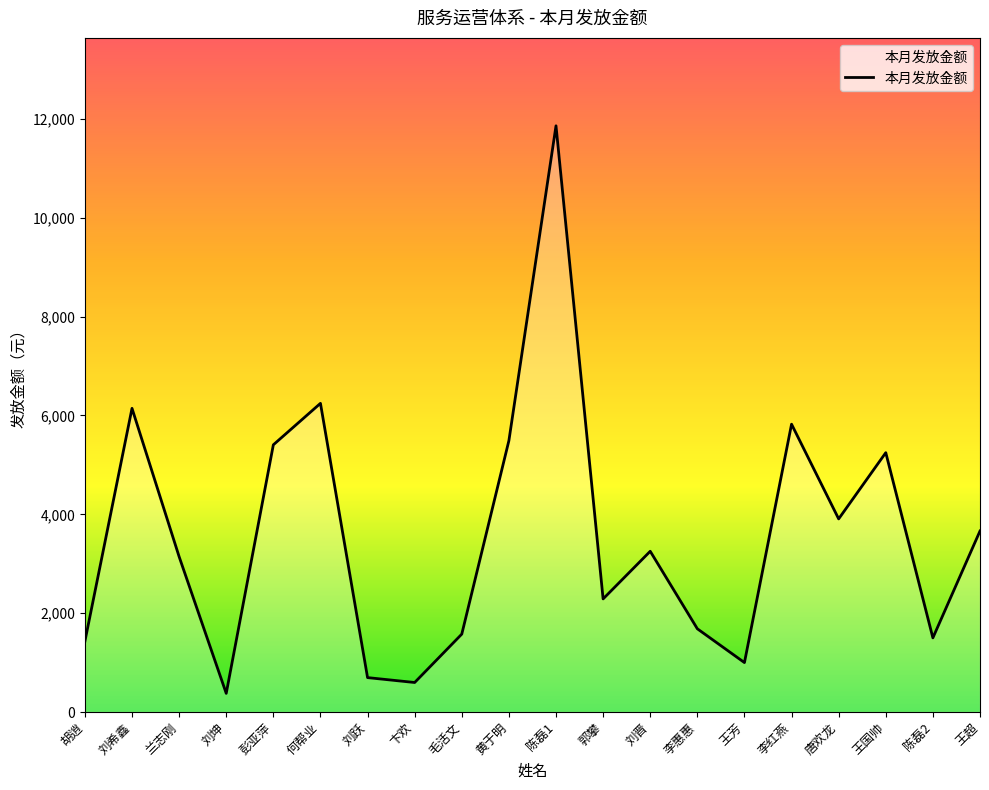

The value at 卞欢 is 597. True or false?

True